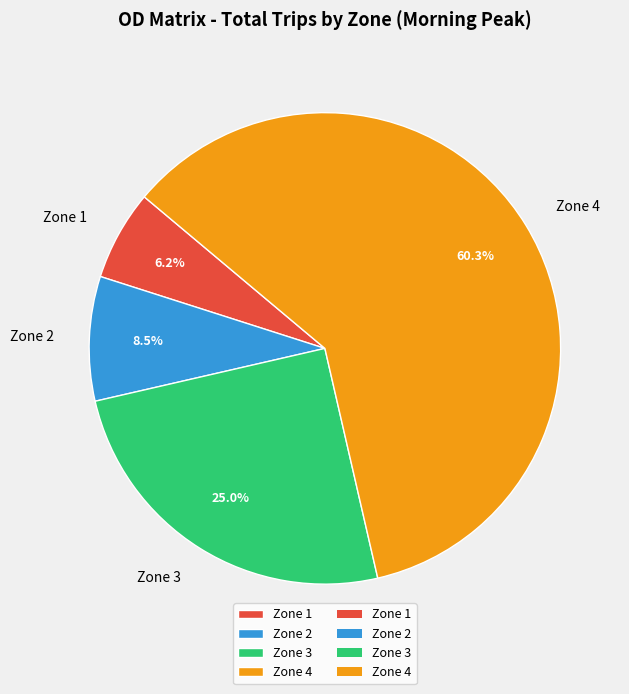

To the nearest percent, what is the average slice percentage?

25%